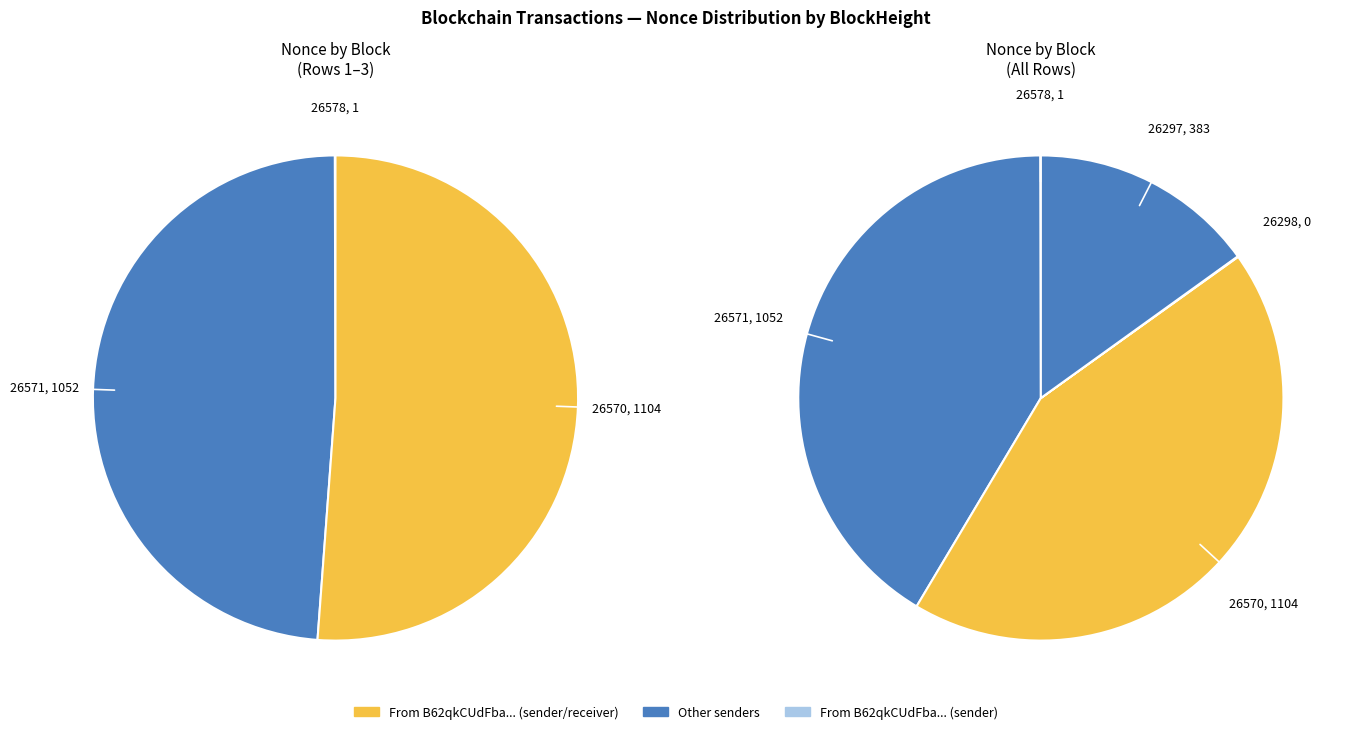

Which slice is the largest?

26570